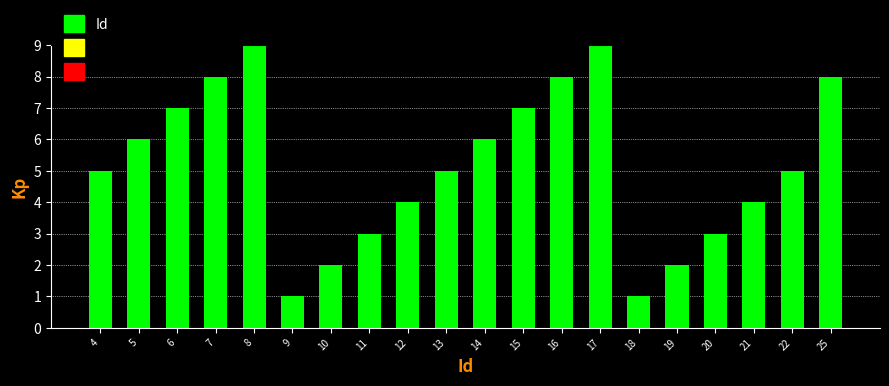

Reading left to right, transcribe all the data shown in this chart.

5	6	7	8	9	1	2	3	4	5	6	7	8	9	1	2	3	4	5	8